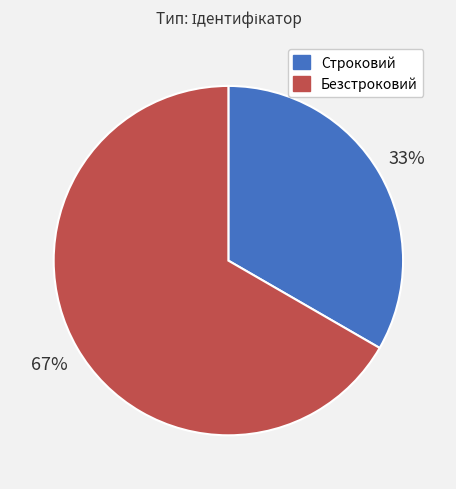

Count the number of slices in the pie.

2